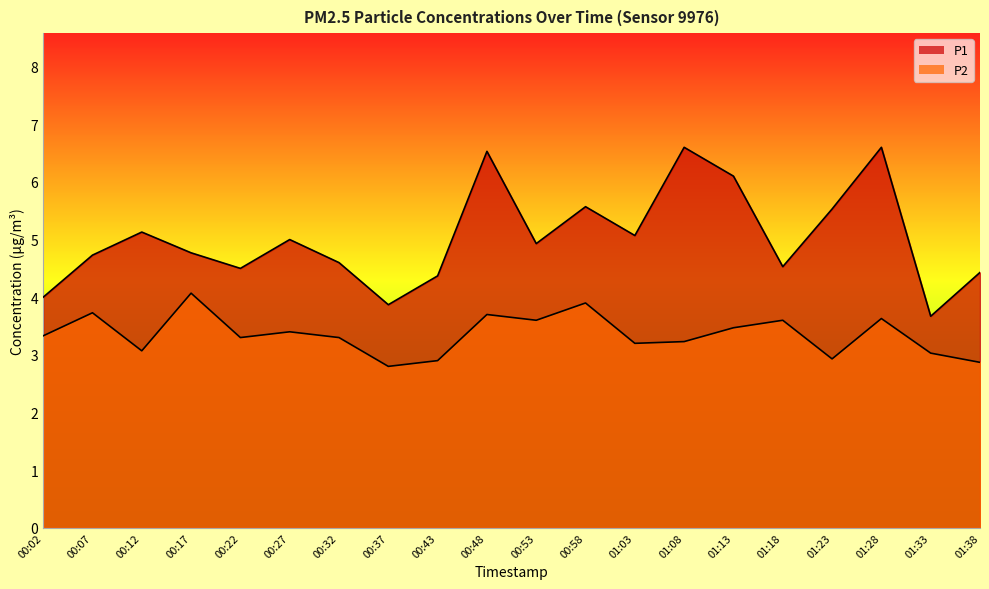

True or false: P1 has more than 2 points higher than both neighbors.

True